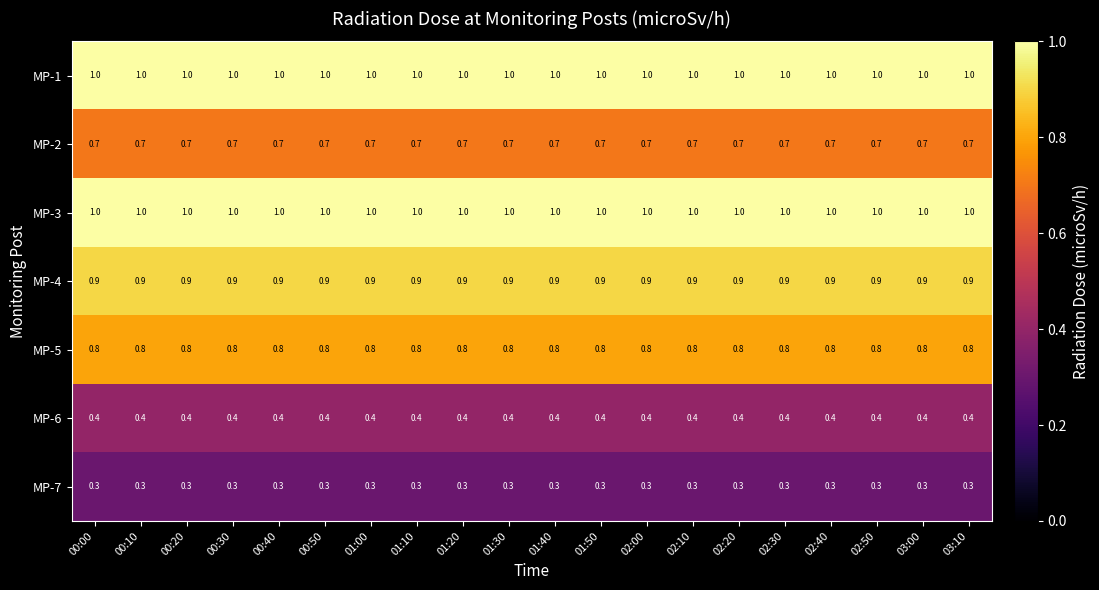

Is the value of MP-6 at 00:10 greater than the value of MP-5 at 02:00?

No